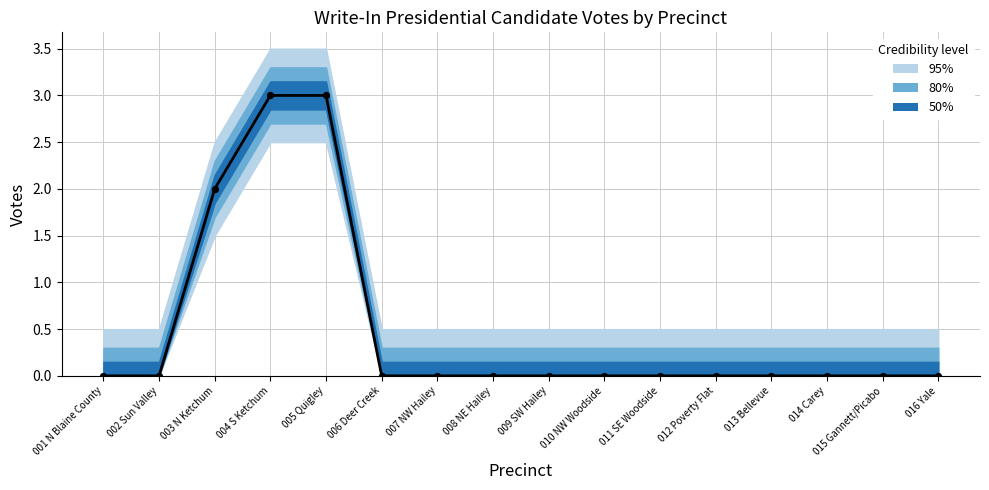

Between 010 NW Woodside and 012 Poverty Flat, which is larger?

010 NW Woodside